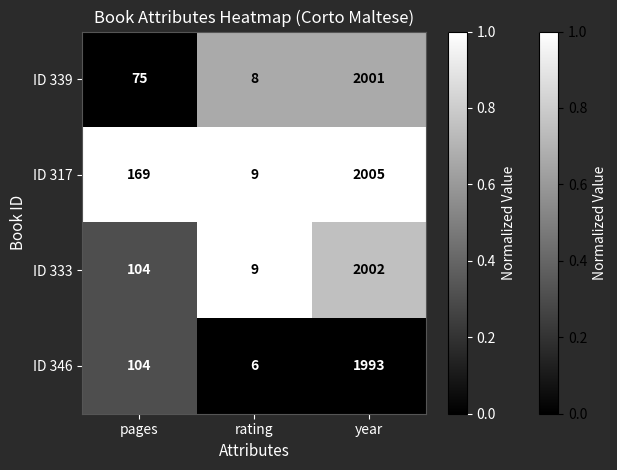

What is the difference between the highest and lowest values at rating?

3